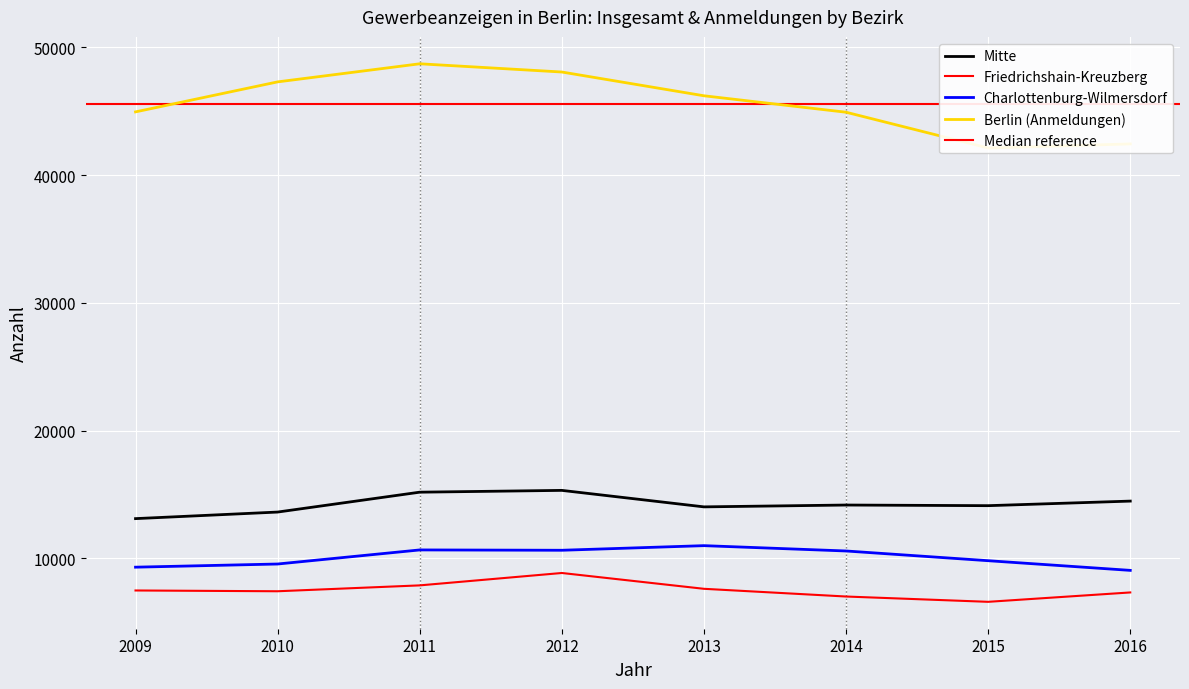

True or false: Friedrichshain-Kreuzberg and Berlin (Anmeldungen) intersect in this chart.

False